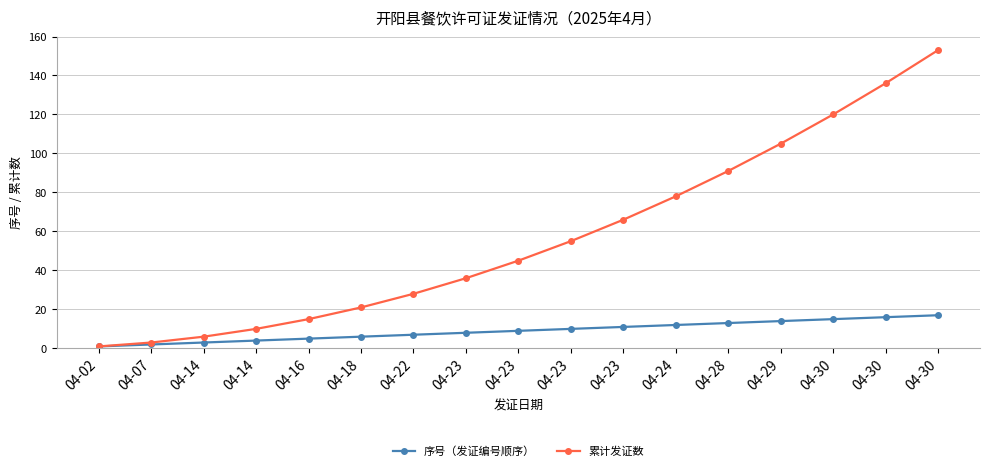

True or false: 序号（发证编号顺序） has more than 1 interior local peaks.

False